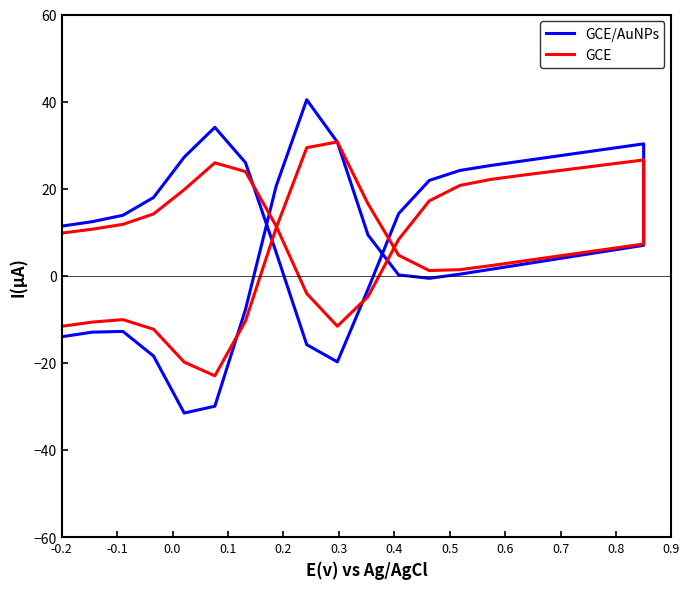

List the series in order of their overall mean, lowest first.

GCE, GCE/AuNPs